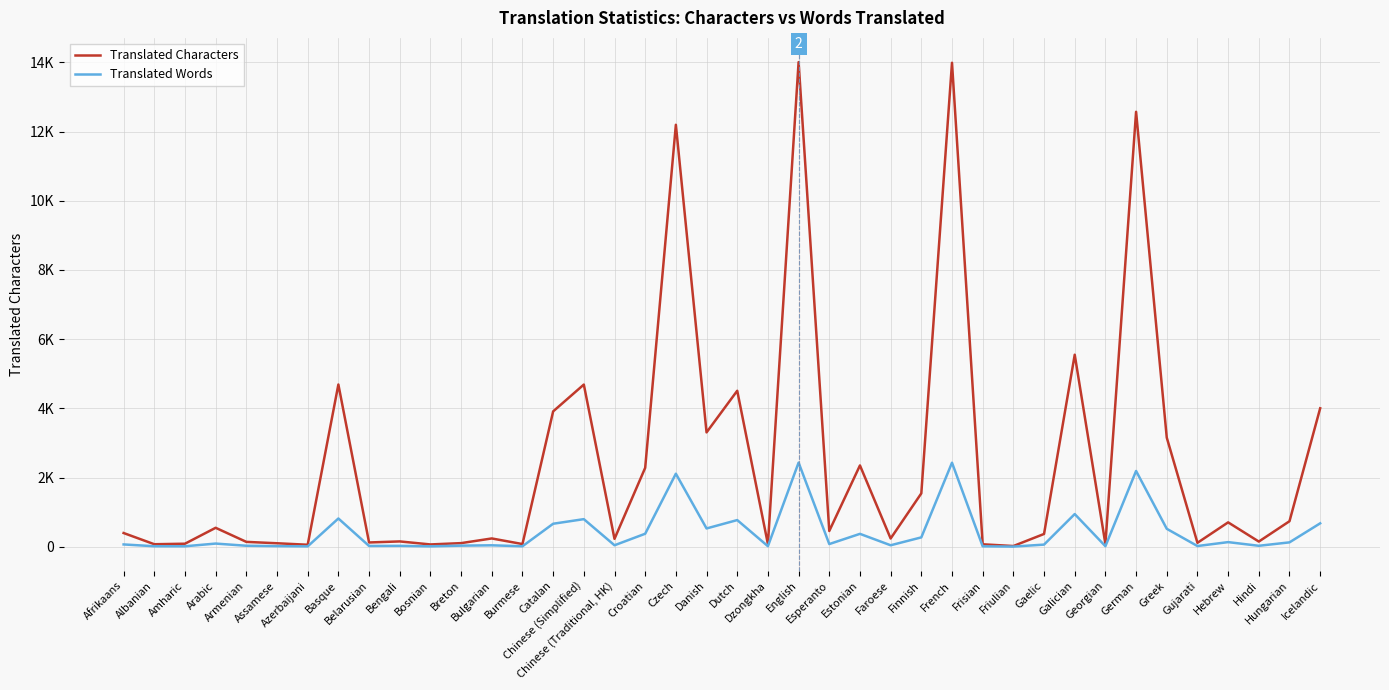

True or false: Translated Characters and Translated Words cross at least once.

False